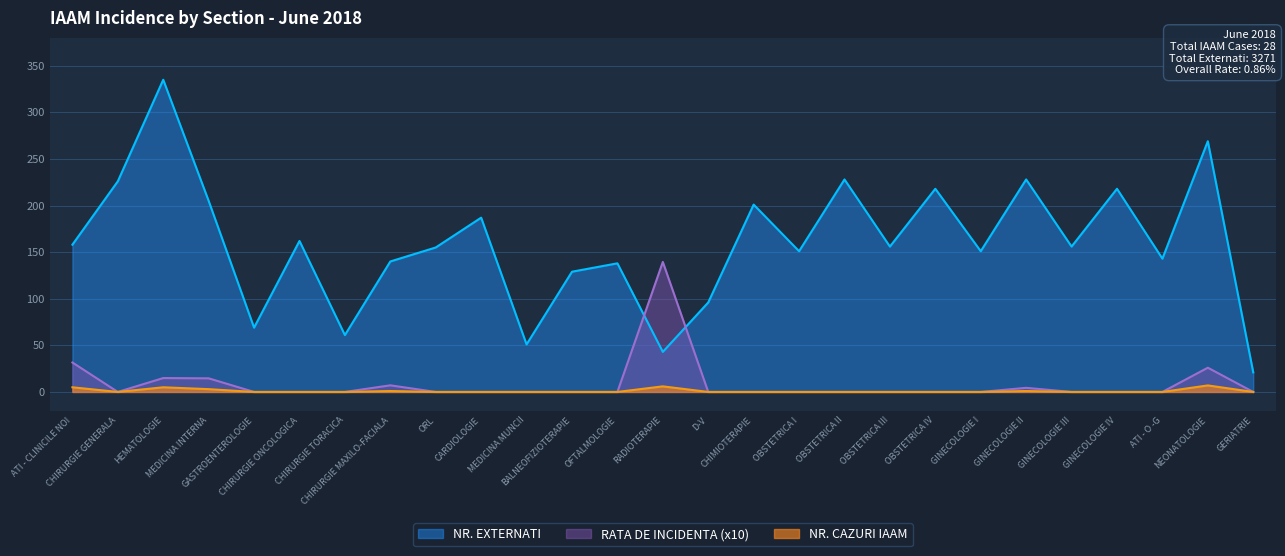

At which category does NR. CAZURI IAAM reach its first local valley?

CHIRURGIE GENERALA